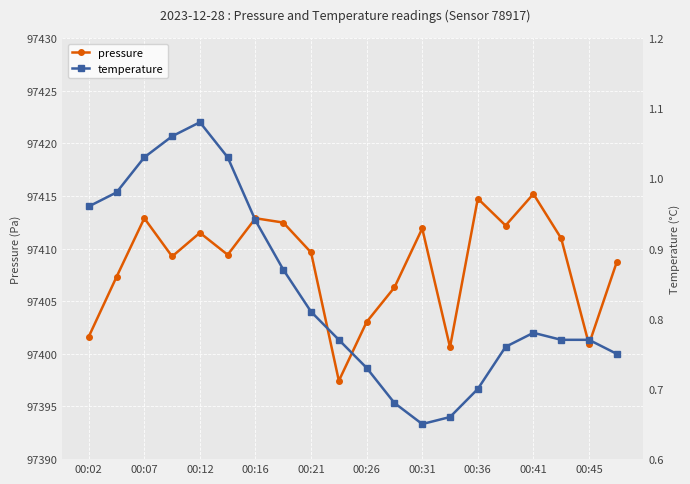

The pressure series shows 60484.6 at 00:45. True or false?

False